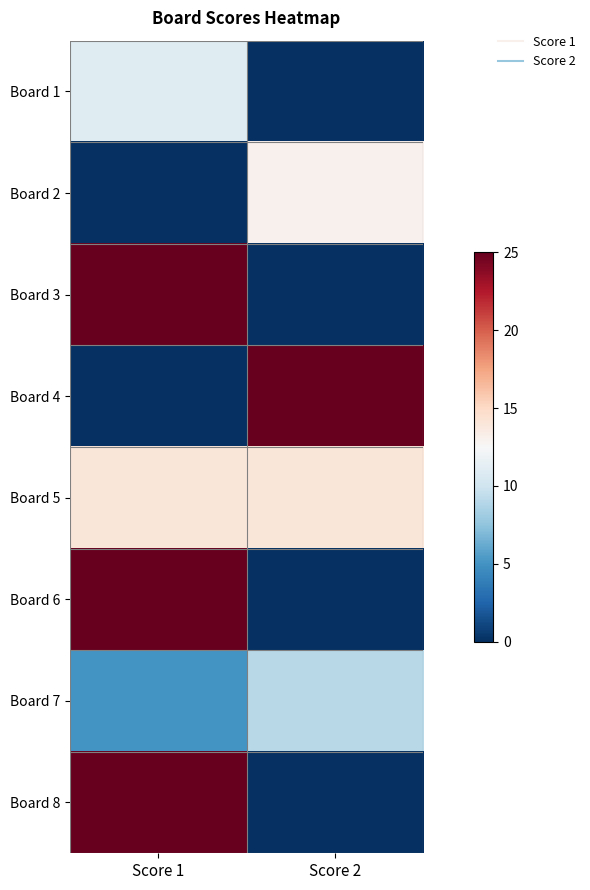

Count the number of categories in the chart.

2